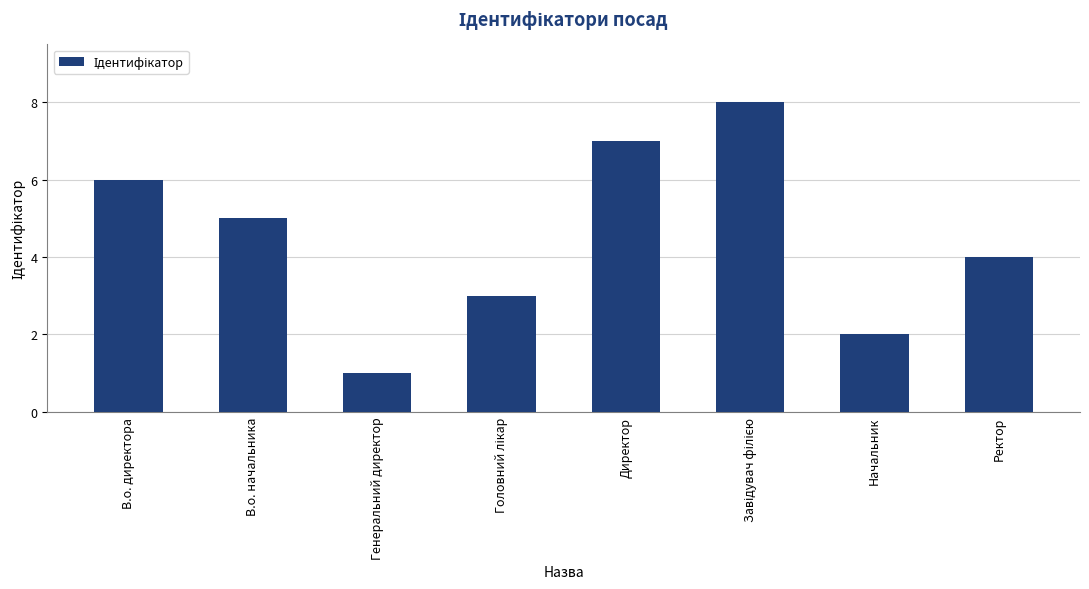

Which category has the lowest value across all series?

Генеральний директор